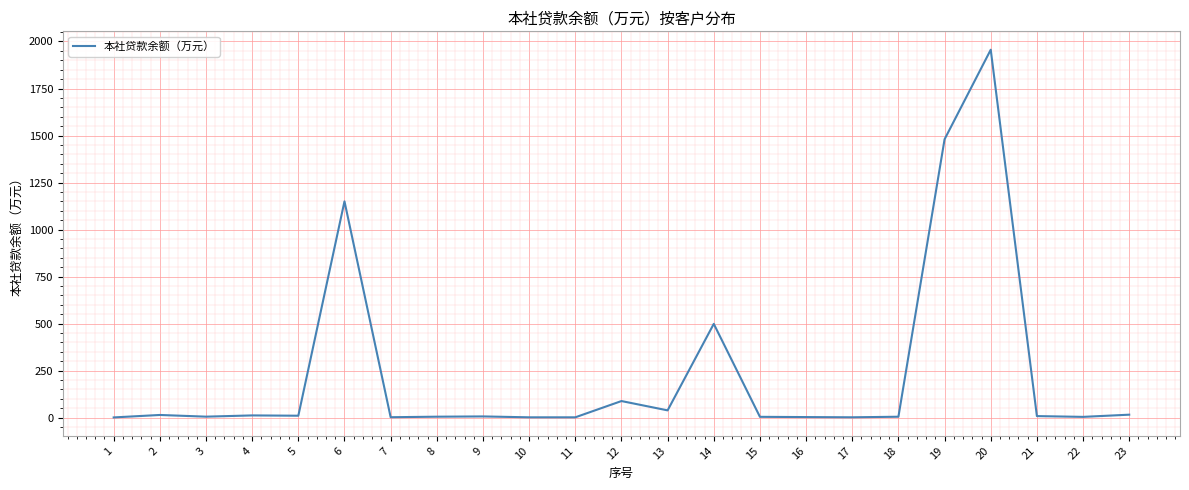

What is the difference between the maximum and minimum values?

1955.4